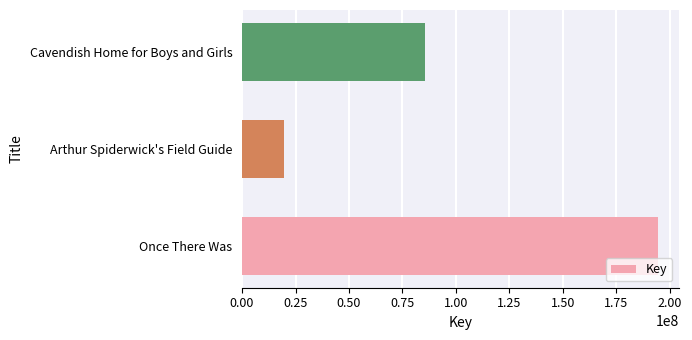

List the labels in order of value, largest first.

Once There Was, Cavendish Home for Boys and Girls, Arthur Spiderwick's Field Guide